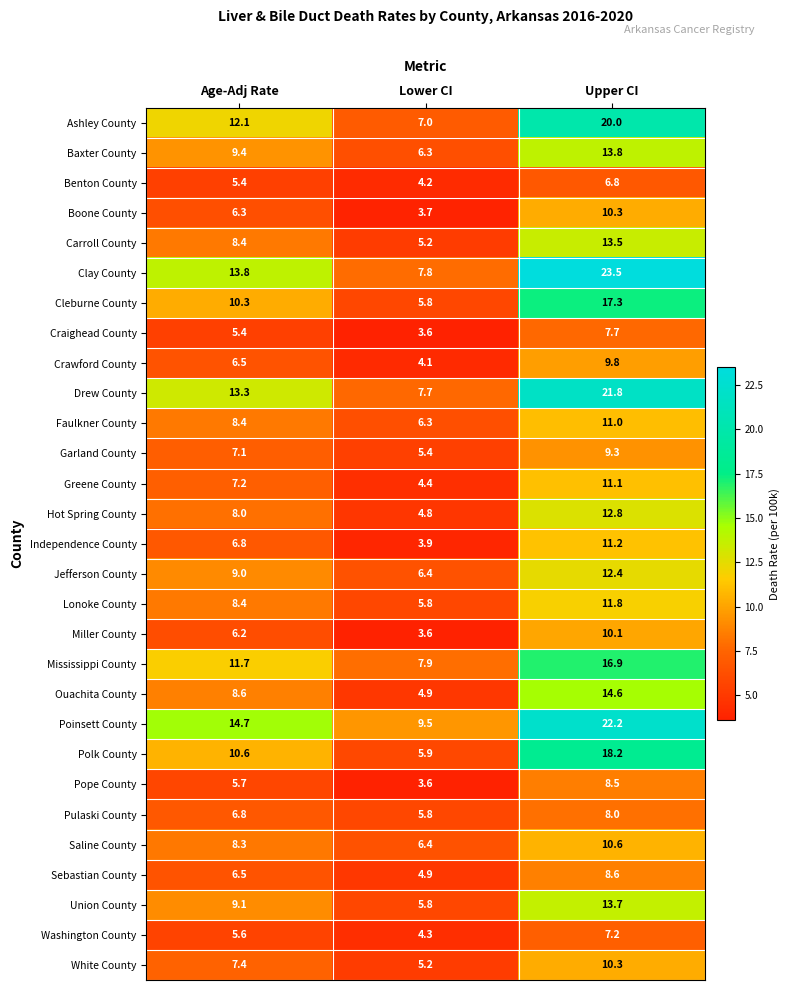

Where does the Garland County series first go above 7?

Age-Adj Rate